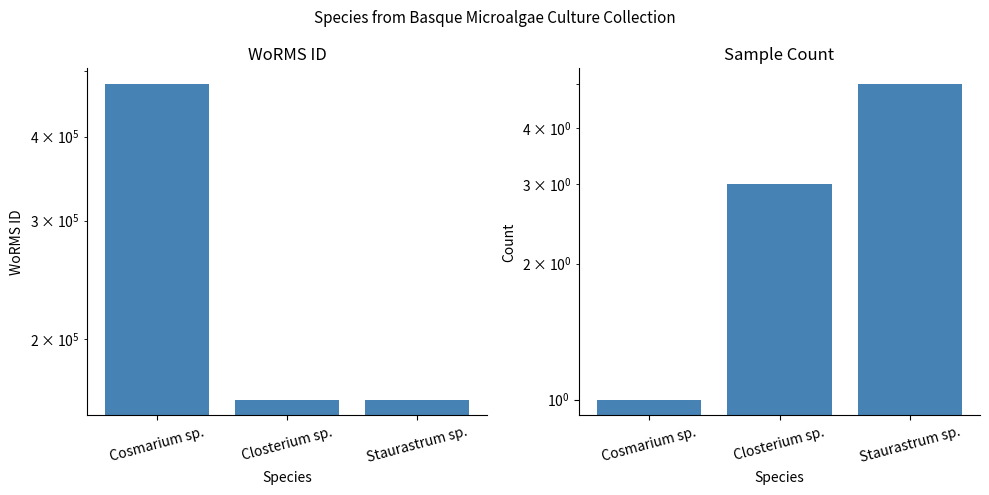

What is the greatest value displayed?

478557